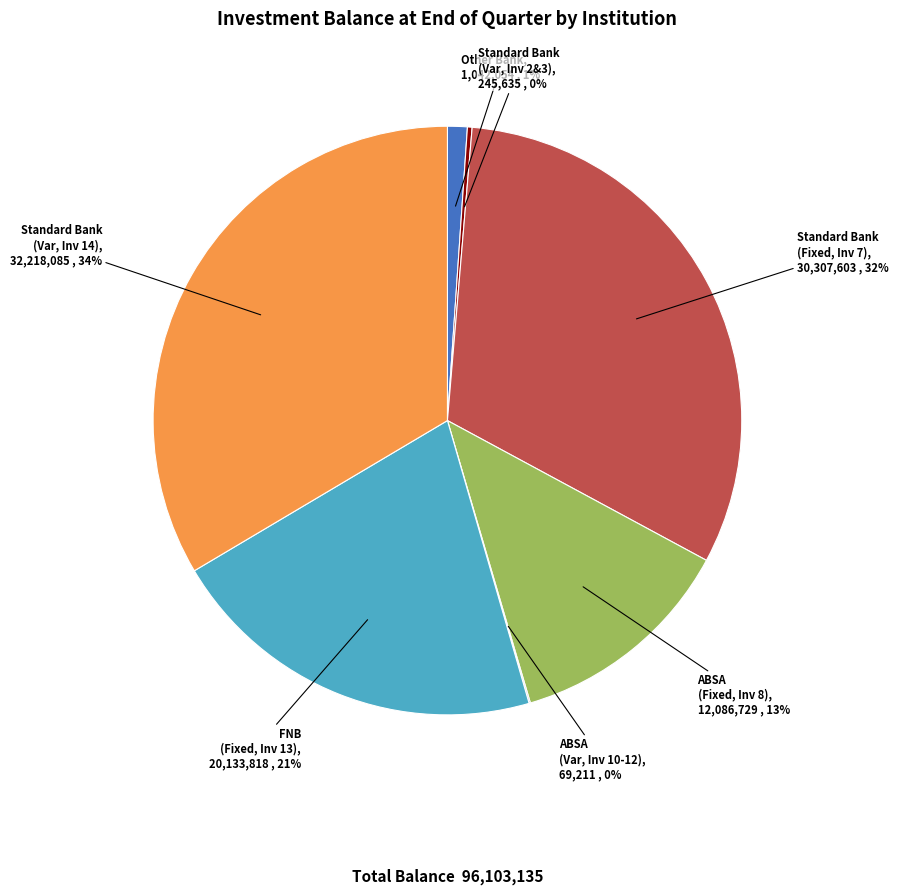

Does any single category account for the majority?

No